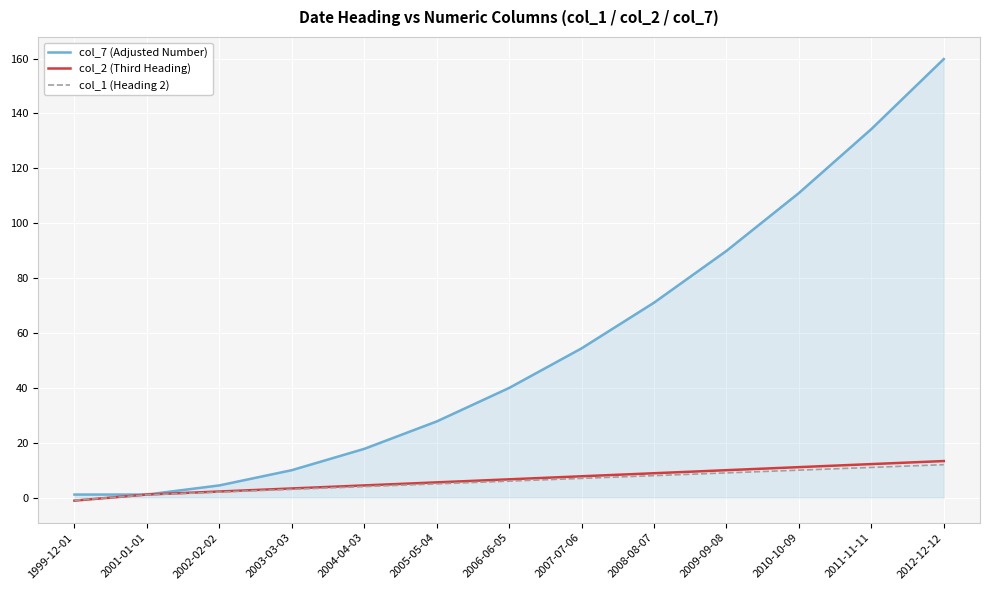

At which category is the sum across all series the highest?

2012-12-12